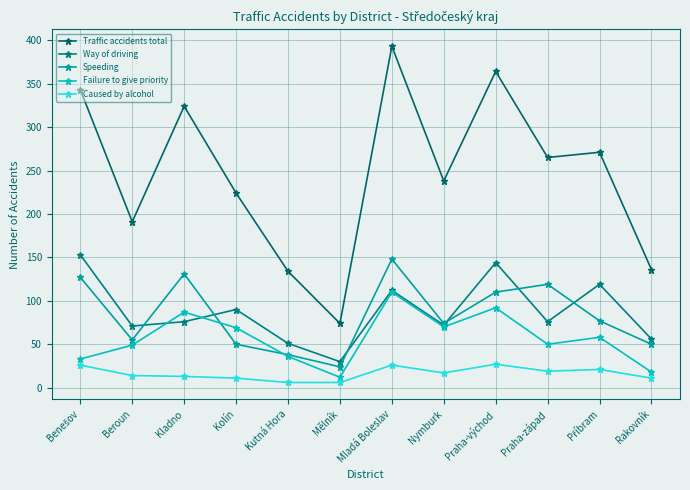

What is the difference between the highest and lowest values at Kolín?

213